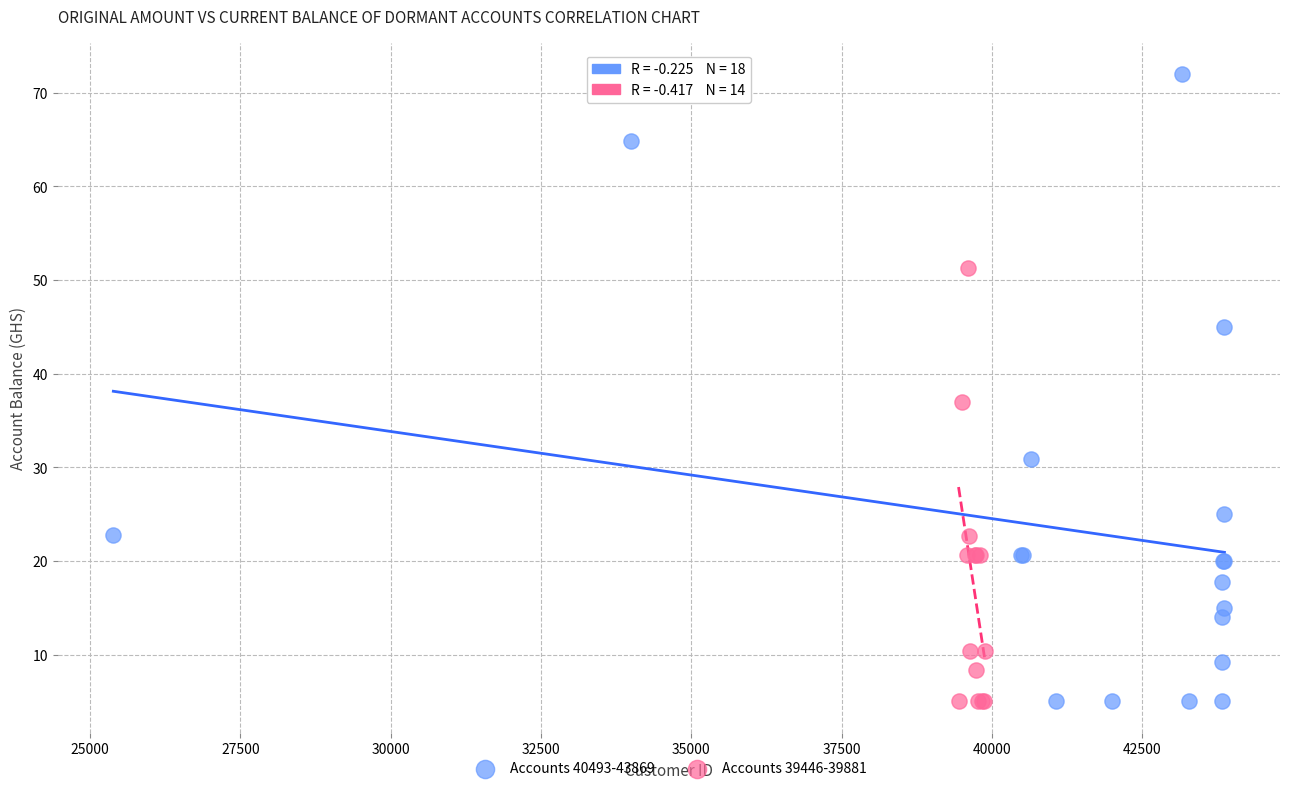

Which series has the widest spread of Y values?

Accounts 40493-43869